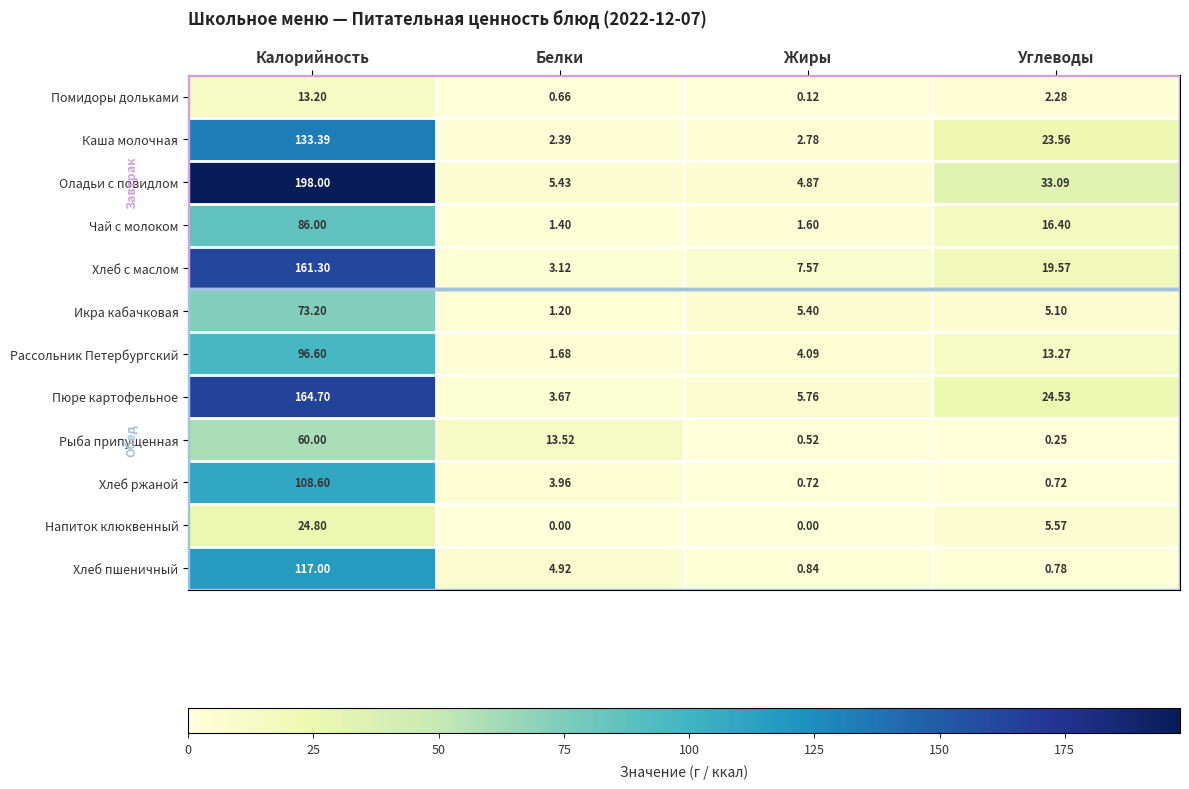

At Углеводы, list the series in order from largest to smallest.

Оладьи с повидлом, Пюре картофельное, Каша молочная, Хлеб с маслом, Чай с молоком, Рассольник Петербургский, Напиток клюквенный, Икра кабачковая, Помидоры дольками, Хлеб пшеничный, Хлеб ржаной, Рыба припущенная